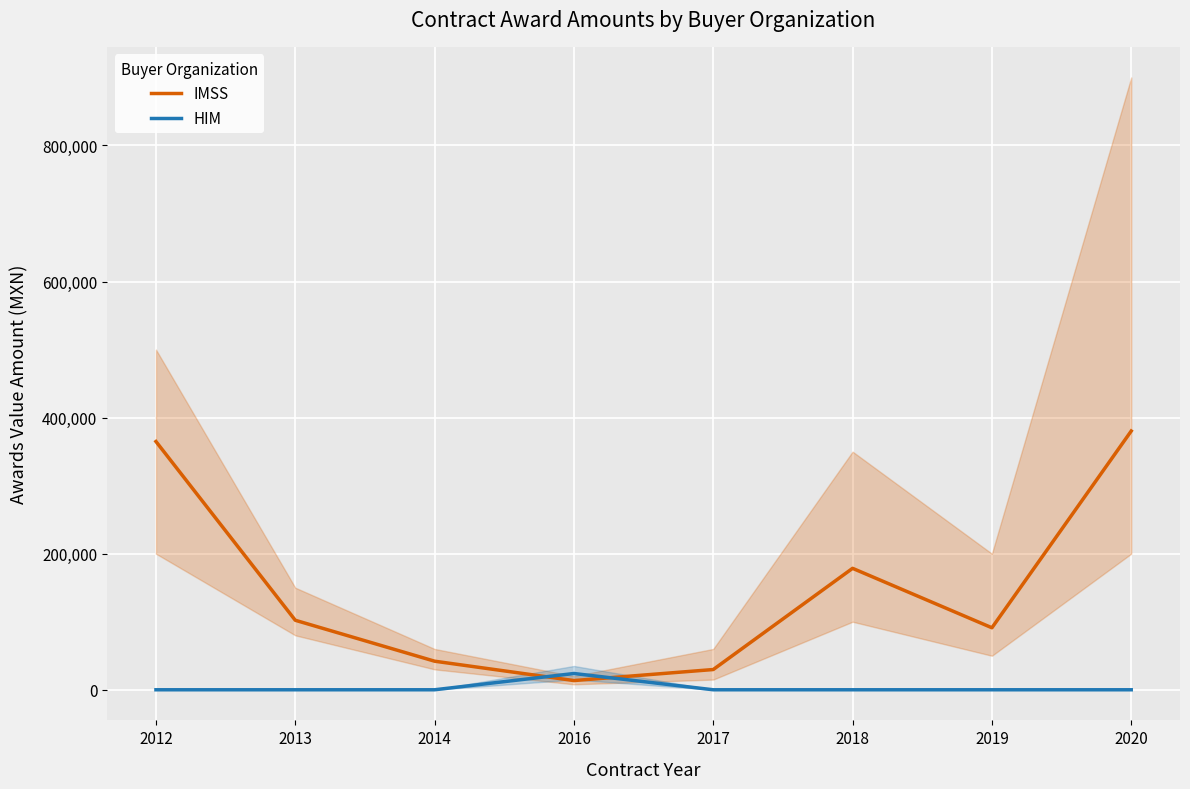

The value of HIM at 2016 is 39953.2. True or false?

False